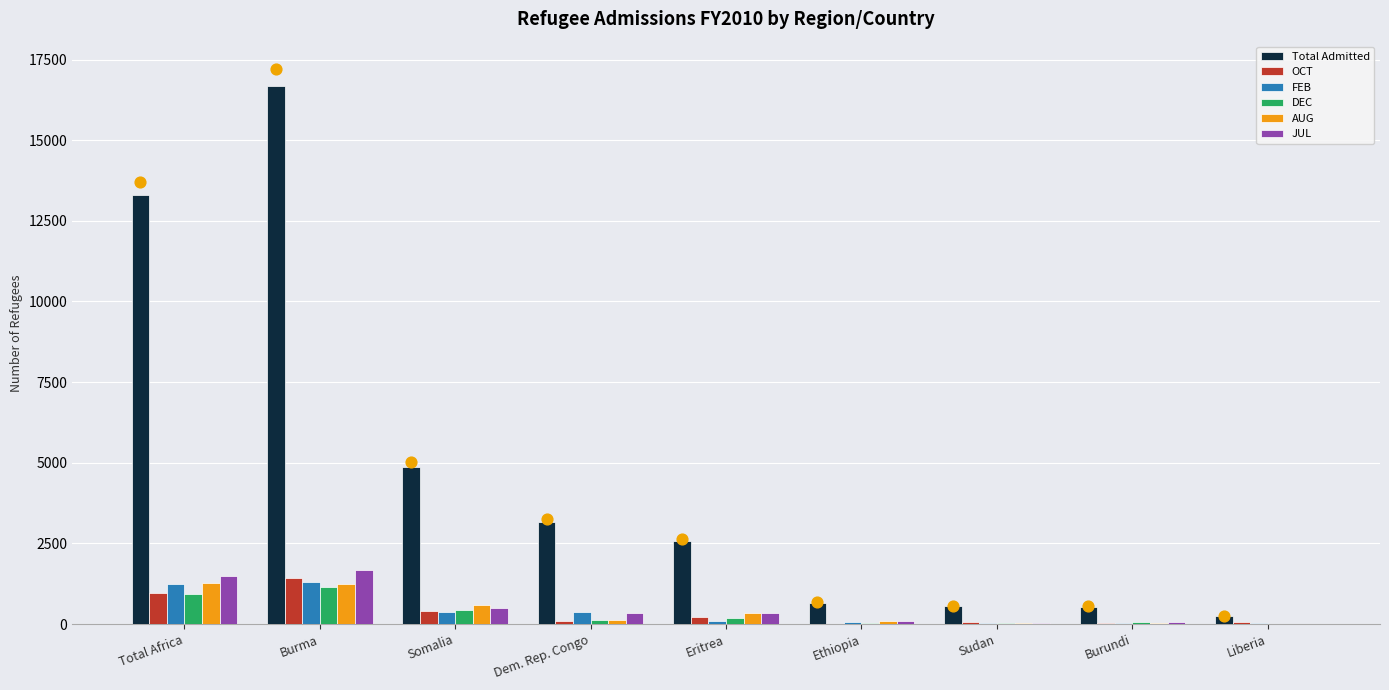

Which series has the largest Y range (max minus min)?

Total Admitted